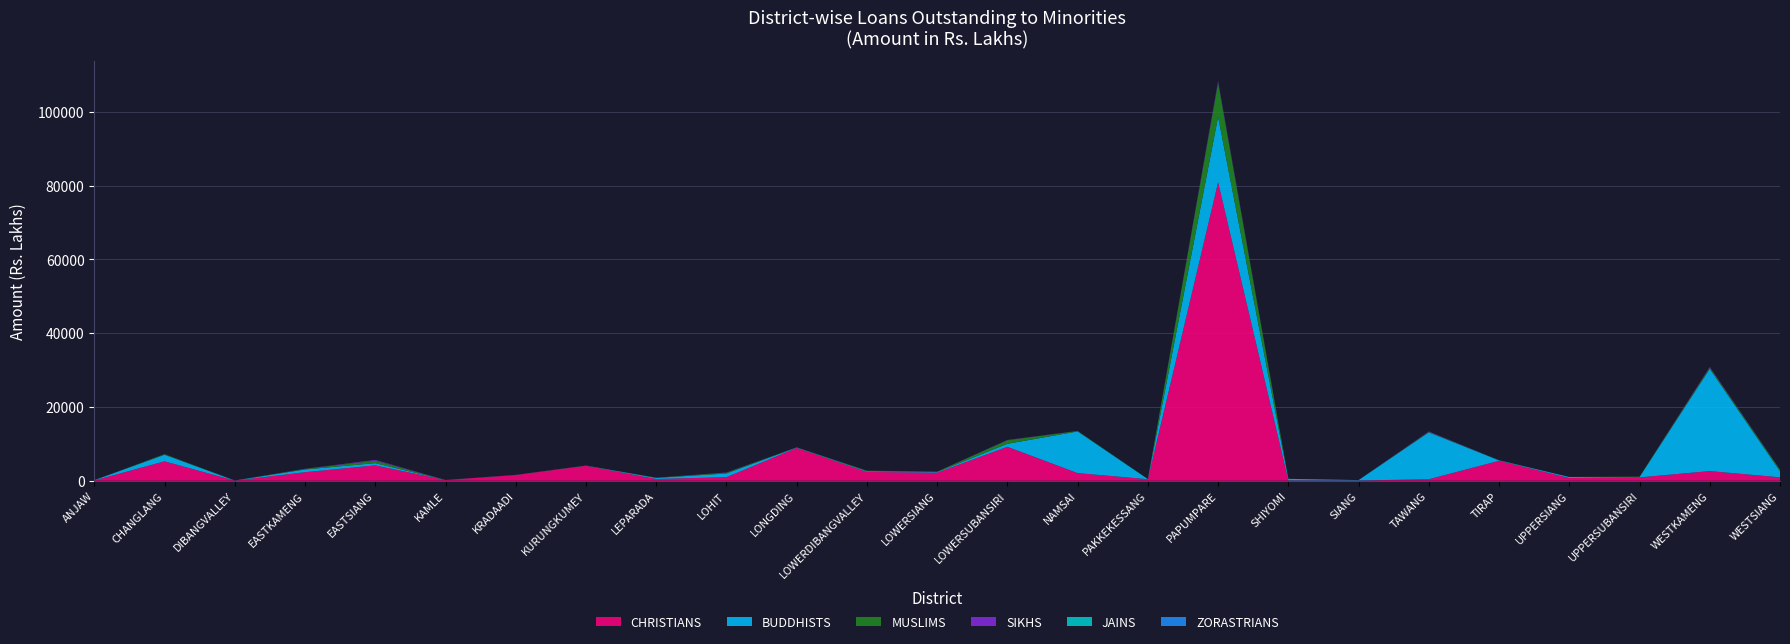

Reading left to right, transcribe all the data shown in this chart.

CHRISTIANS: 80.8	5268.0	40.9	2322.0	4174.1	199.1	1544.8	4064.0	482.8	971.3	8913.5	2392.3	2201.2	9216.1	2076.2	417.7	80943.3	101.3	79.5	407.7	5410.0	743.2	914.8	2622.7	935.2
BUDDHISTS: 70.9	1783.6	23.9	738.4	604.8	10.8	22.2	32.0	285.6	999.7	97.3	196.2	158.1	805.5	11296.3	29.5	17743.5	413.8	101.3	12711.8	111.4	269.9	77.8	27718.5	1651.6
MUSLIMS: 0.1	163.2	5.8	160.5	675.4	0.8	17.6	34.6	54.5	213.7	48.5	140.0	116.8	963.6	139.7	20.9	9247.4	9.1	4.3	134.1	46.4	21.7	119.3	345.1	379.6
SIKHS: 0.0	18.7	0.0	24.3	202.1	0.0	14.9	0.0	0.0	66.2	2.3	11.1	3.4	76.5	8.2	5.1	396.8	0.0	0.0	118.9	8.0	0.0	9.0	155.6	40.9
JAINS: 0.0	0.0	0.0	0.0	5.9	0.0	0.0	0.0	0.0	0.0	0.0	0.0	0.0	0.0	0.0	0.0	47.1	0.0	0.0	0.0	0.0	0.0	0.0	14.2	23.2
ZORASTRIANS: 0.0	0.0	0.0	0.0	0.0	0.0	0.0	0.0	0.0	0.0	0.0	0.0	0.0	0.0	0.0	0.0	8.6	0.0	0.0	0.5	0.0	0.0	0.0	0.0	0.0